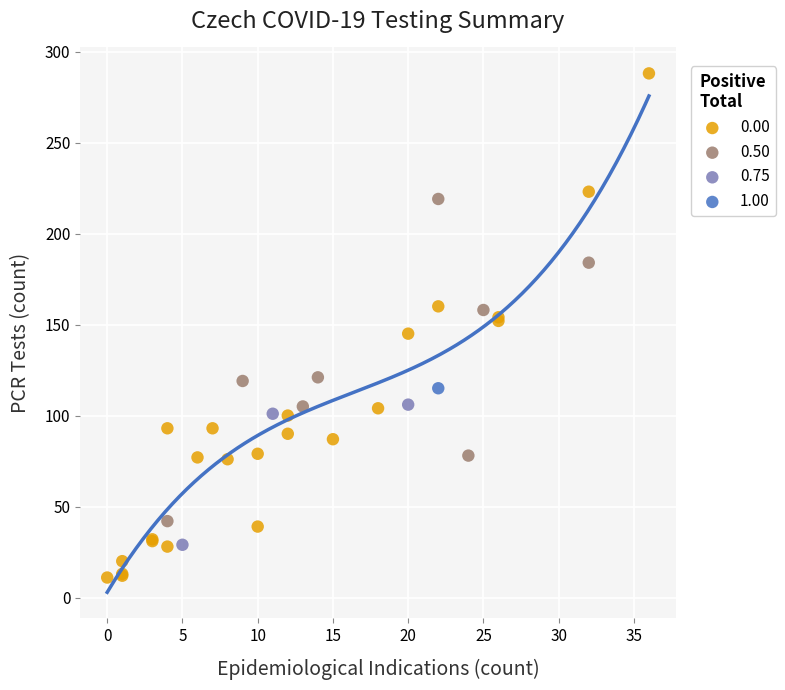

What are all the series names shown in the legend?

0.00, 0.50, 0.75, 1.00